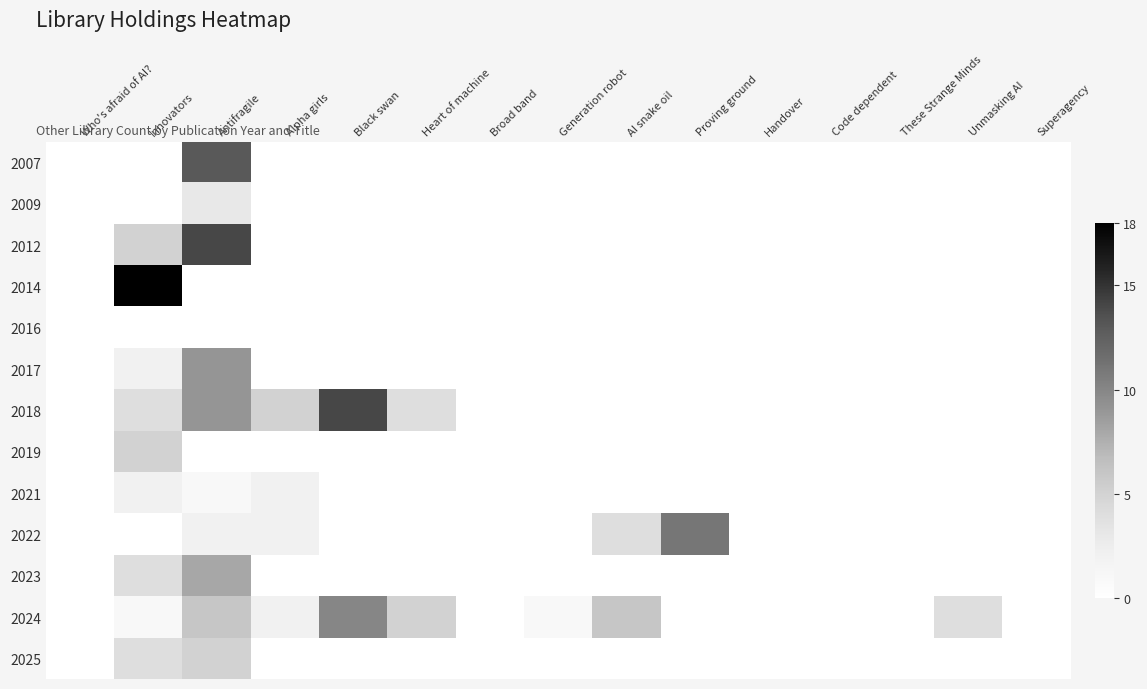

What is the total value across all series at Generation robot?

1